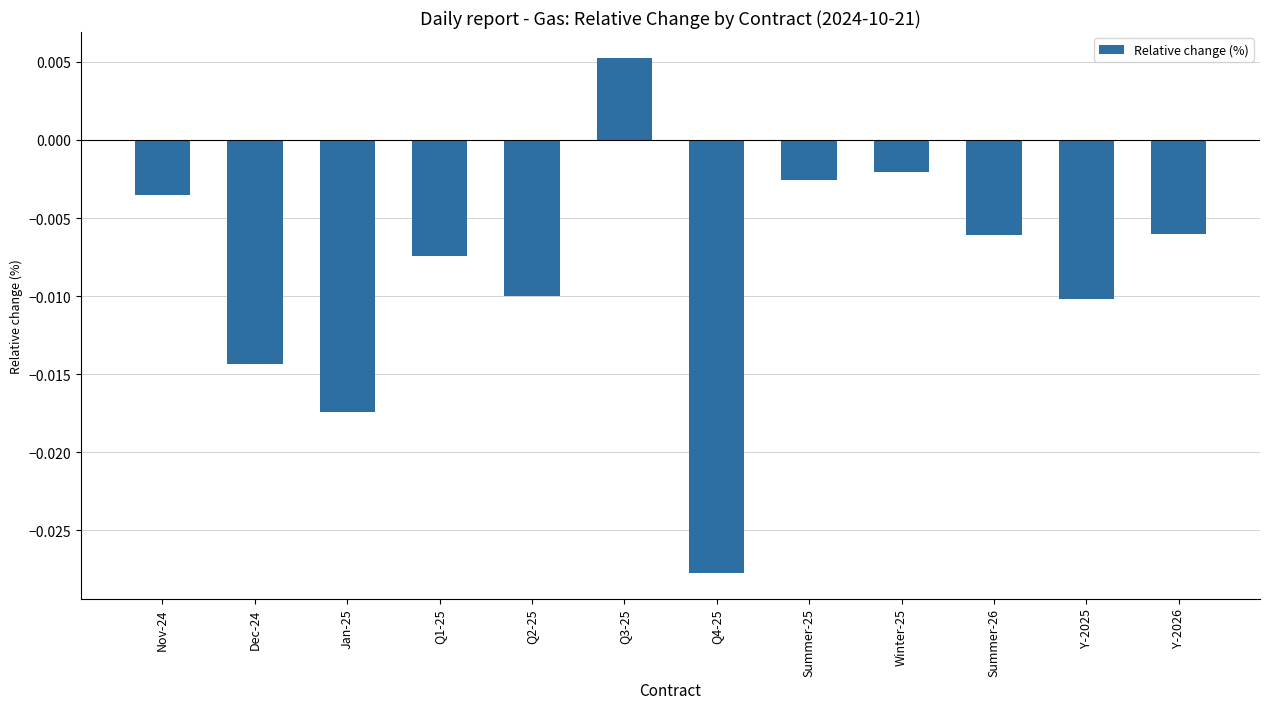

Which label corresponds to the smallest value in the chart?

Q4-25